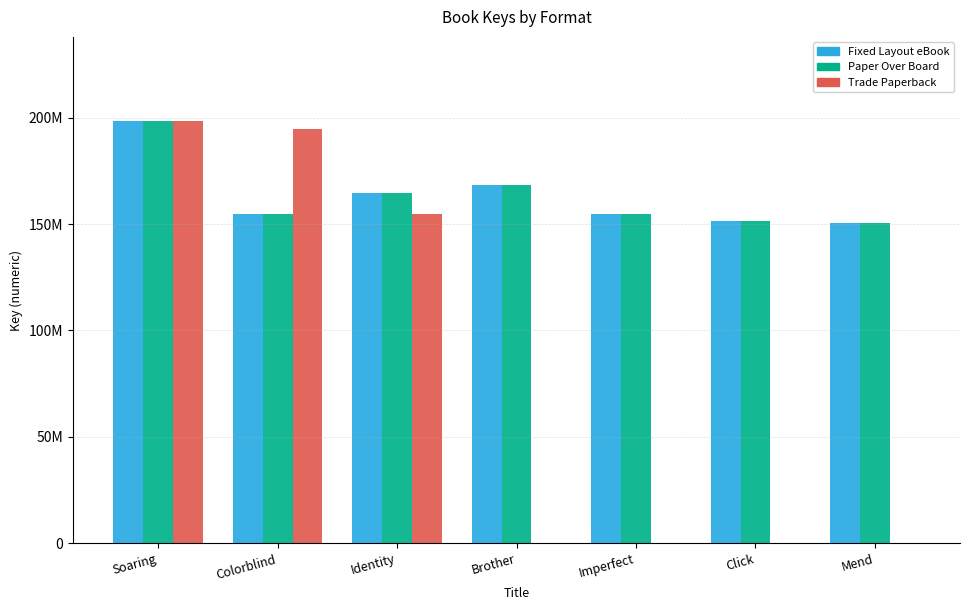

Does the chart contain stacked bars?

No